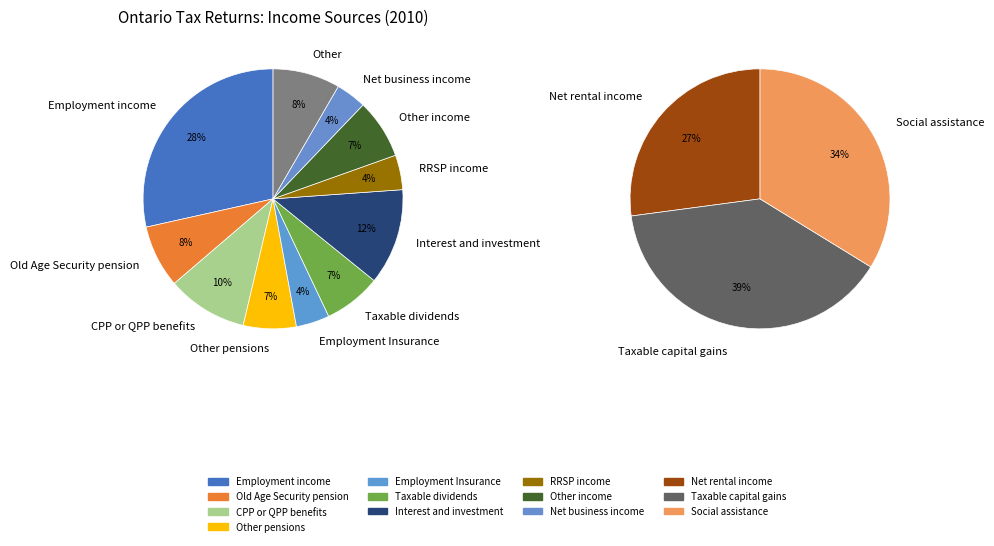

What is the change in value from Old Age Security pension to Net rental income?

-1227550